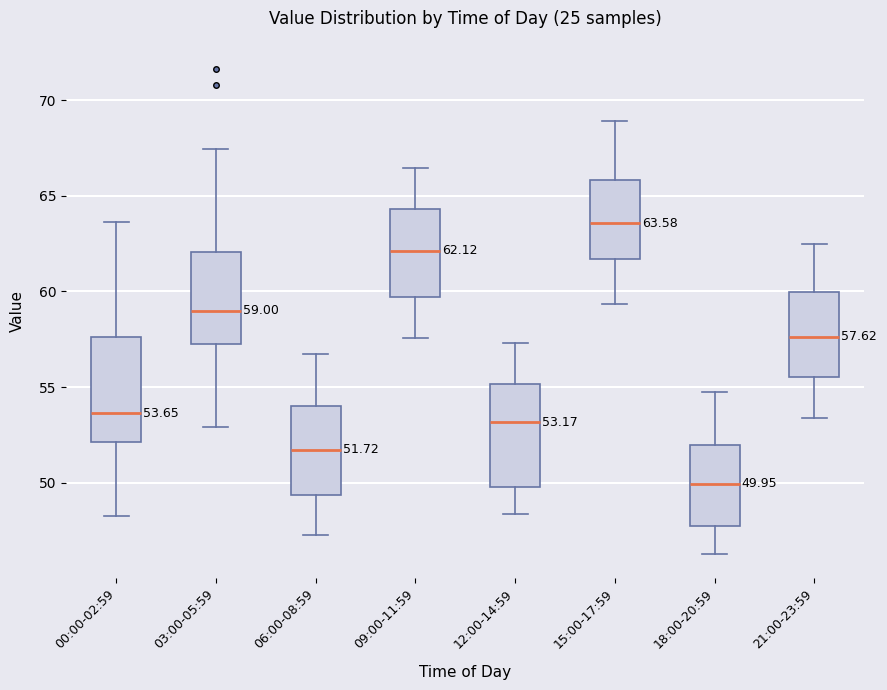

Which box's median line is the highest?

15:00-17:59